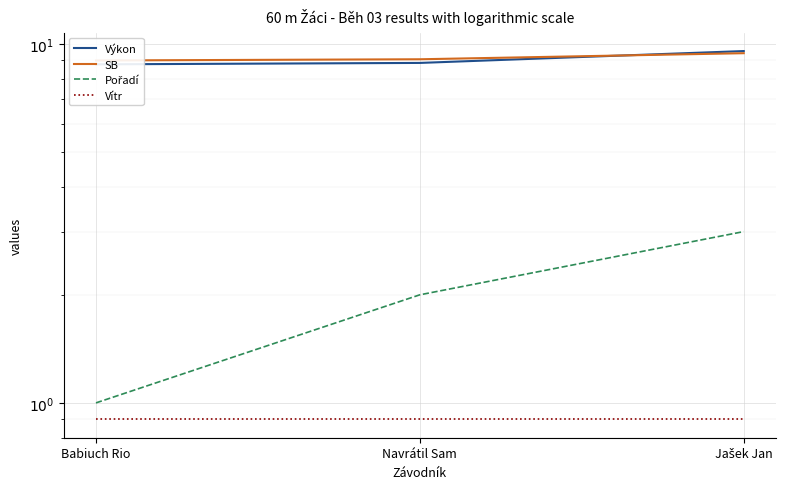

Which label corresponds to the largest value in the chart?

Jašek Jan